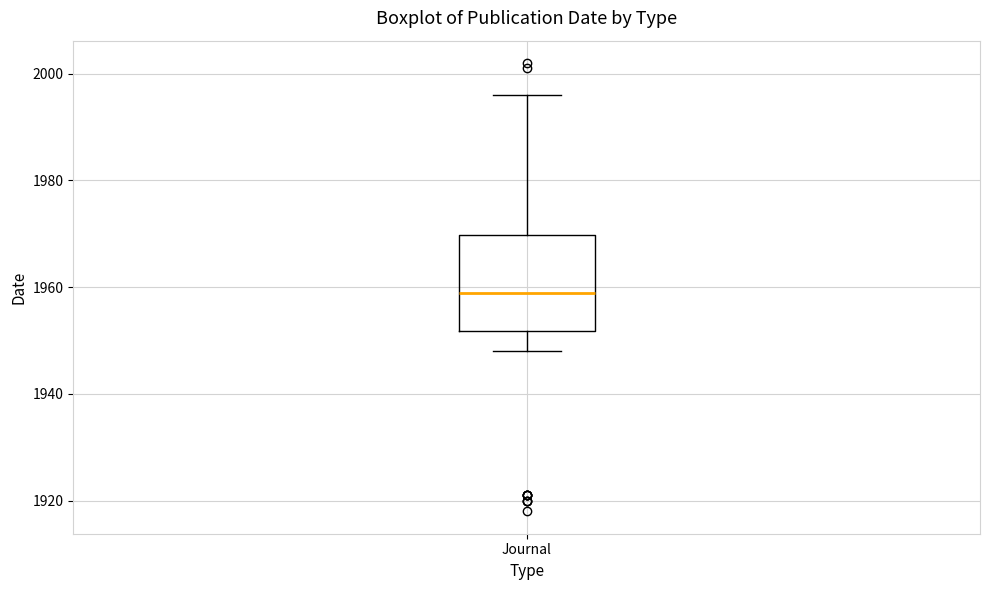

Transcribe this box plot: give where the median line is, the range the box spans, and where the two whiskers end, as read against the y-axis. The values are not printed on the chart, so give them approximately, as read against the axis.

median 1960, box 1952 to 1970, whiskers 1948 to 1996